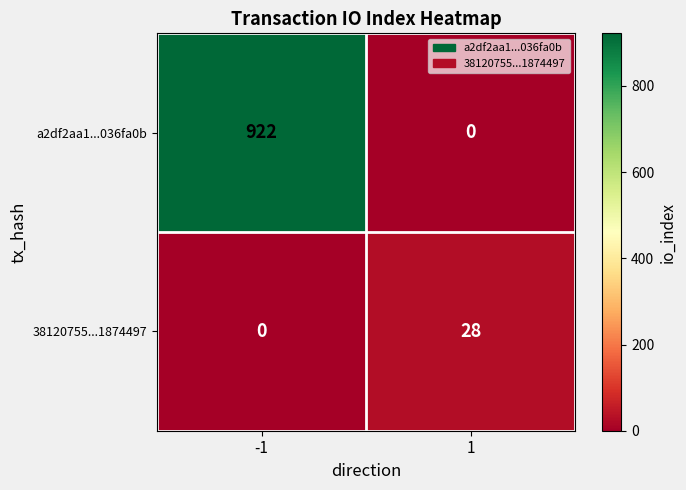

Reading left to right, transcribe all the data shown in this chart.

a2df2aa1...036fa0b: -1=922	1=0
38120755...1874497: -1=0	1=28